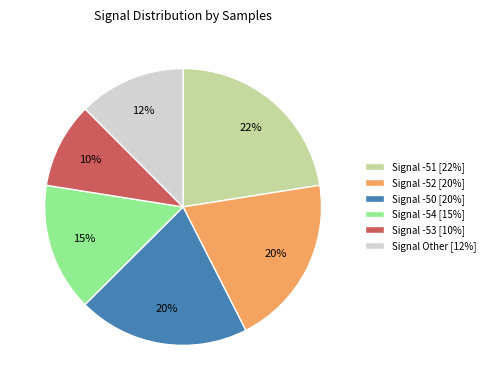

How many segments does this pie chart have?

6